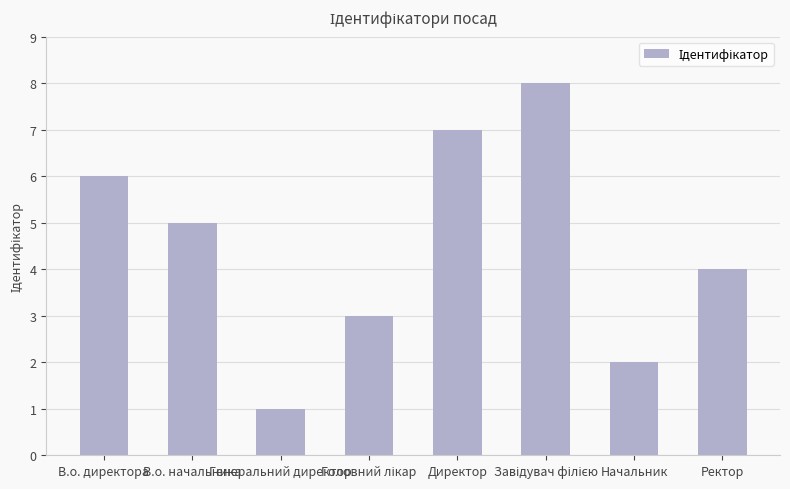

What is the greatest value displayed?

8